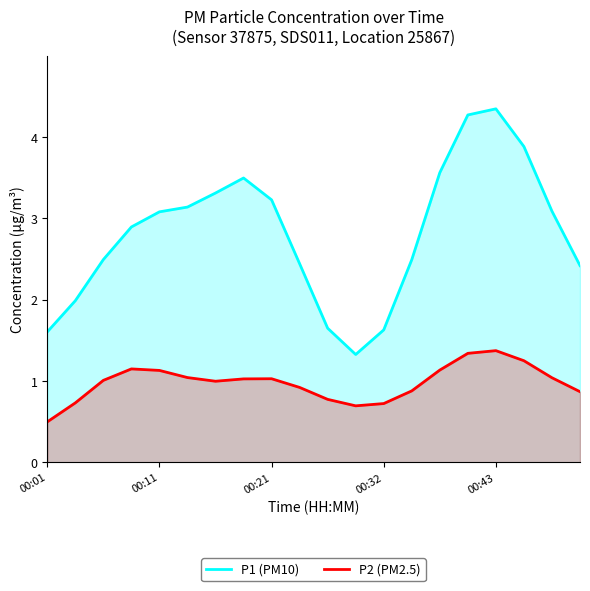

In P1 (PM10), how many points are higher than both neighbors (excluding endpoints)?

2